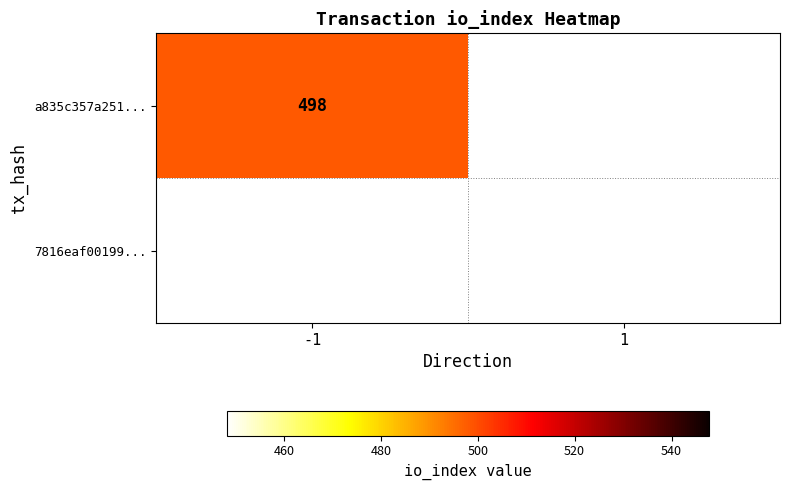

At how many categories does at least one series exceed 497?

1